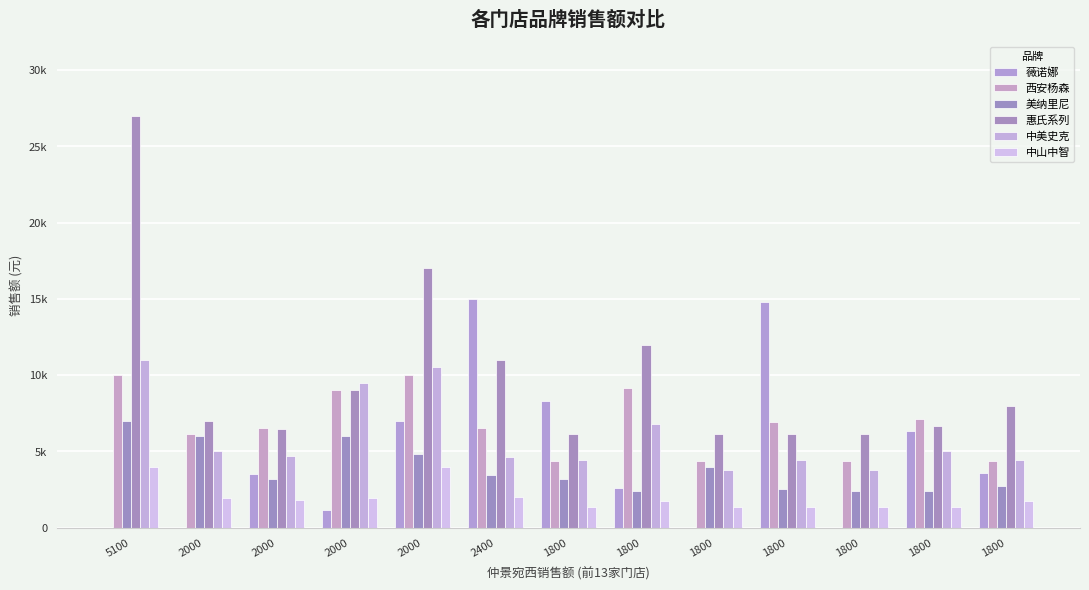

What is the spread (max minus min) of values at 2400?

12984